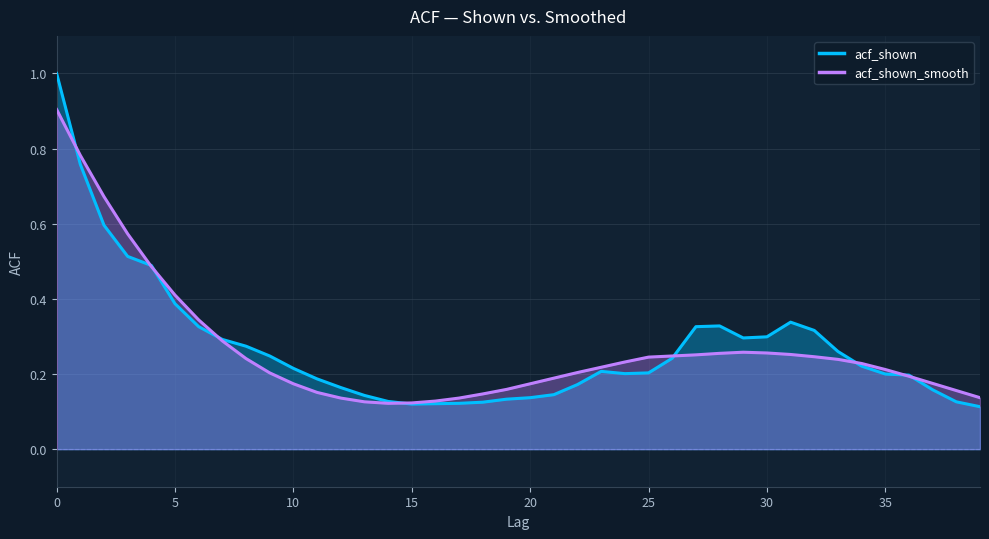

Rank the series by their maximum value, from highest to lowest.

acf_shown, acf_shown_smooth